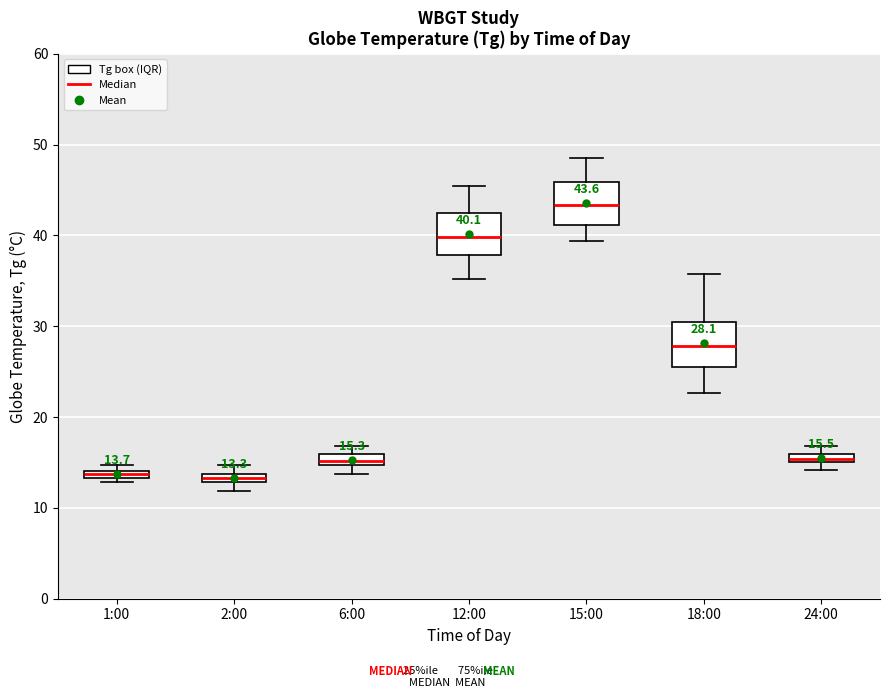

Which box's median line is the highest?

15:00